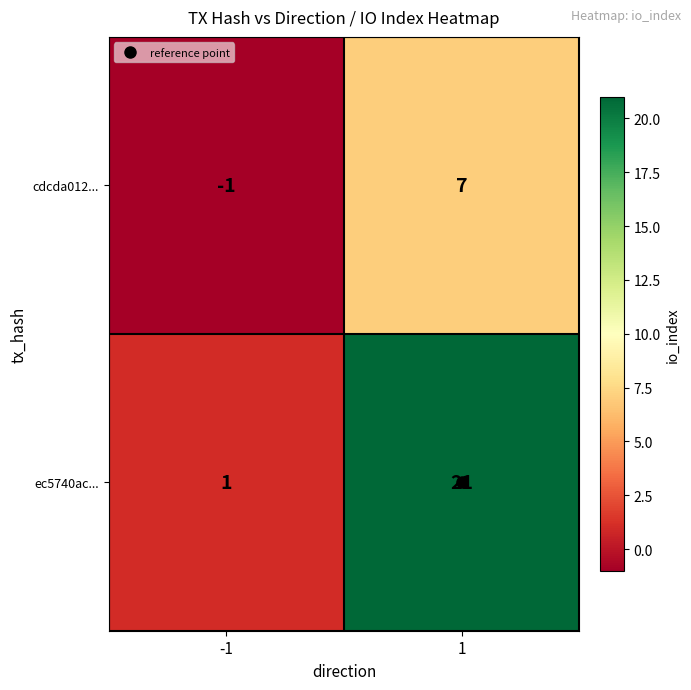

What is the difference between the maximum and minimum values in the ec5740ac... series?

20